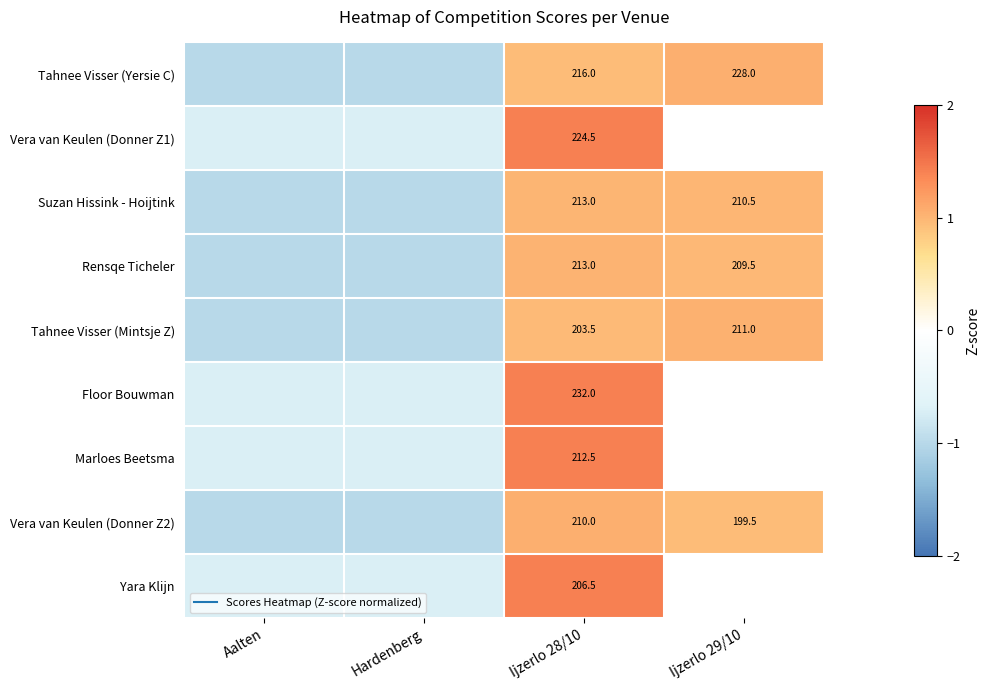

At how many categories does at least one series exceed 0?

2